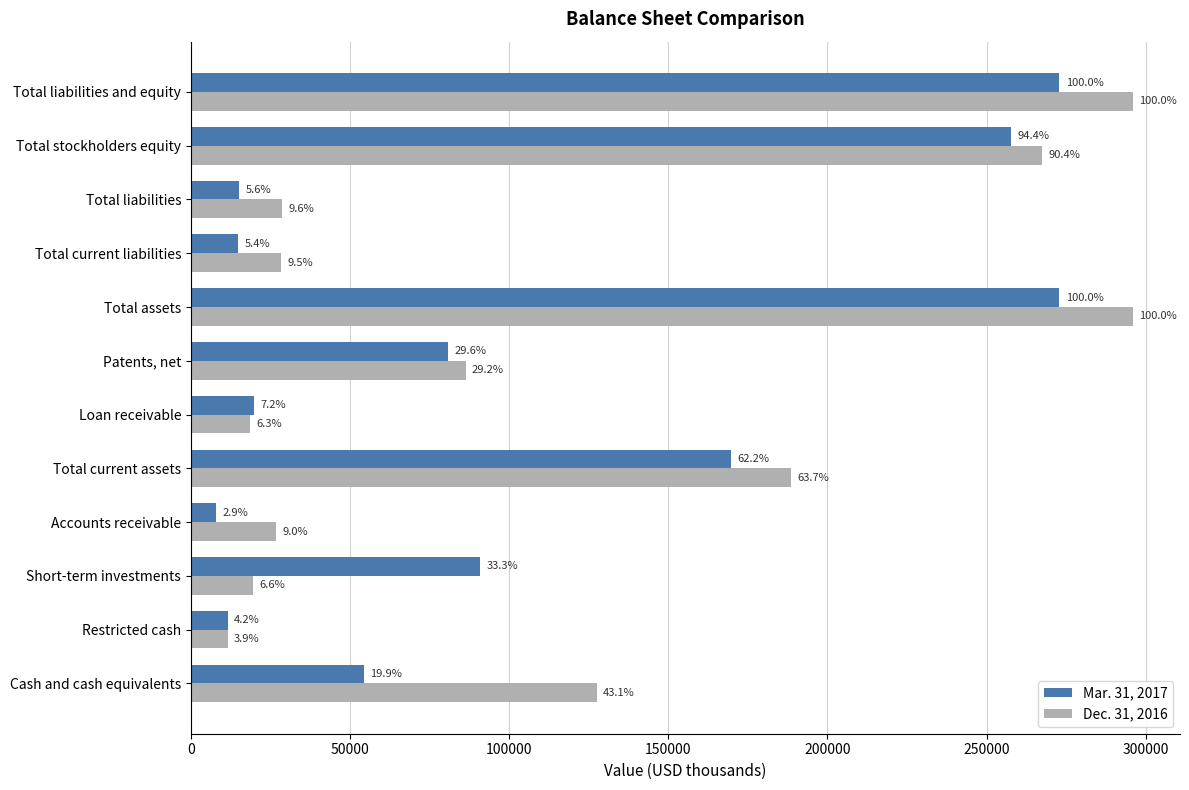

What are all the series names shown in the legend?

Mar. 31, 2017, Dec. 31, 2016